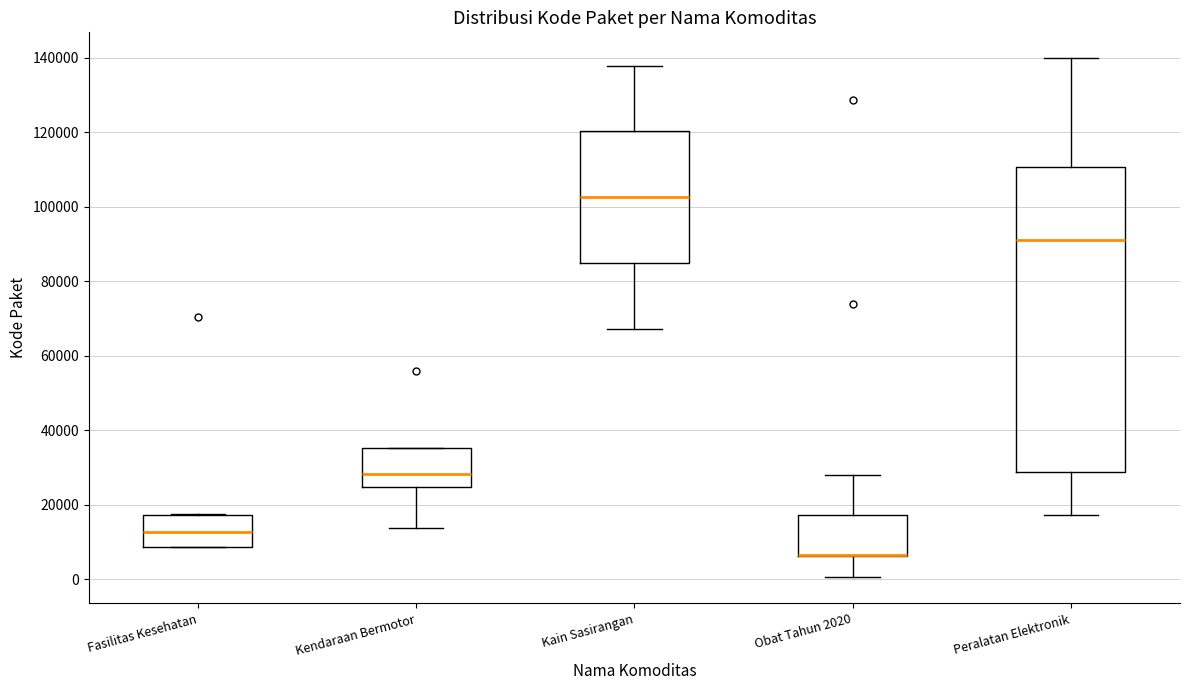

Reading left to right, transcribe this box plot: for each box, give where its median line is, the range the box spans, and where its two whiskers end, as read against the y-axis. The values are not printed on the chart, so give them approximately, as read against the axis.

Fasilitas Kesehatan: median 12000, box 8000 to 18000, whiskers 8000 to 18000
Kendaraan Bermotor: median 28000, box 24000 to 36000, whiskers 14000 to 36000
Kain Sasirangan: median 102000, box 84000 to 120000, whiskers 68000 to 138000
Obat Tahun 2020: median 6000 (drawn on the box's lower edge), box 6000 to 18000, whiskers 0 to 28000
Peralatan Elektronik: median 92000, box 28000 to 110000, whiskers 18000 to 140000